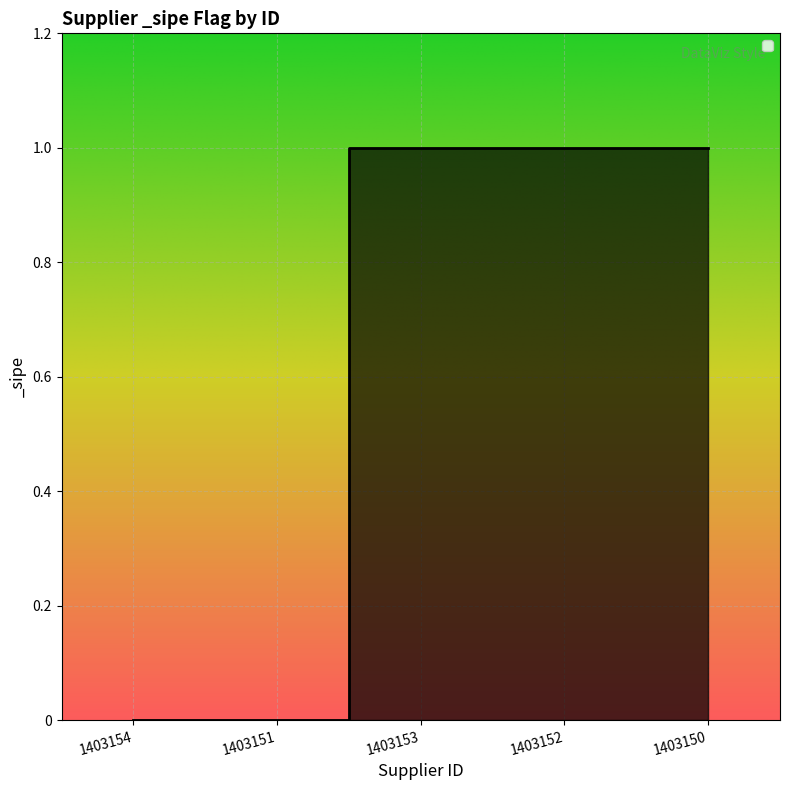

How many lines are shown in the chart?

1